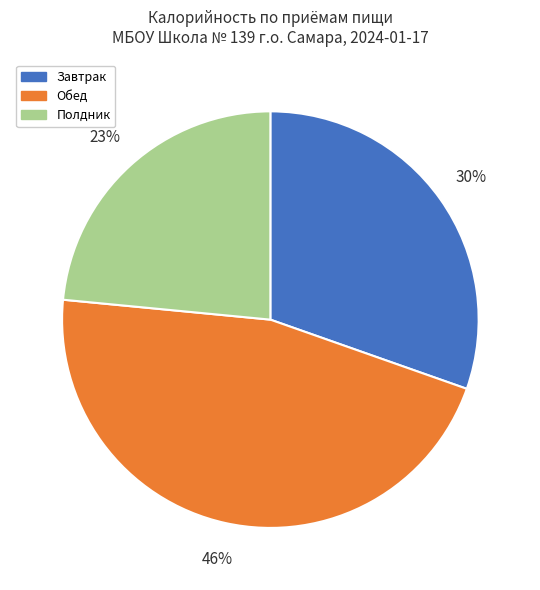

To the nearest percent, what is the difference between the largest and smallest slice percentages?

23%